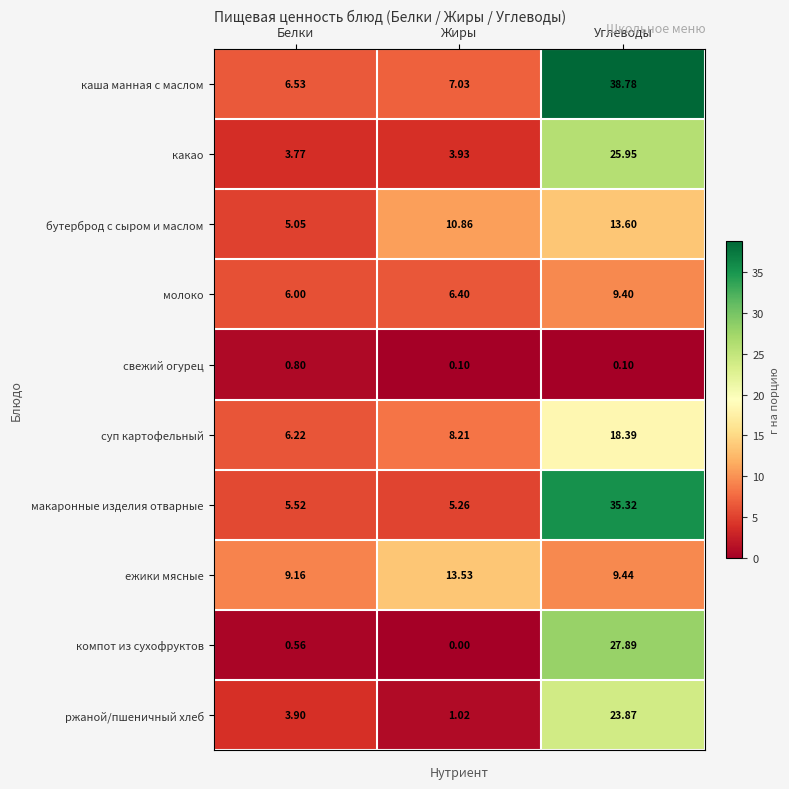

Which category has the highest value across all series?

Углеводы